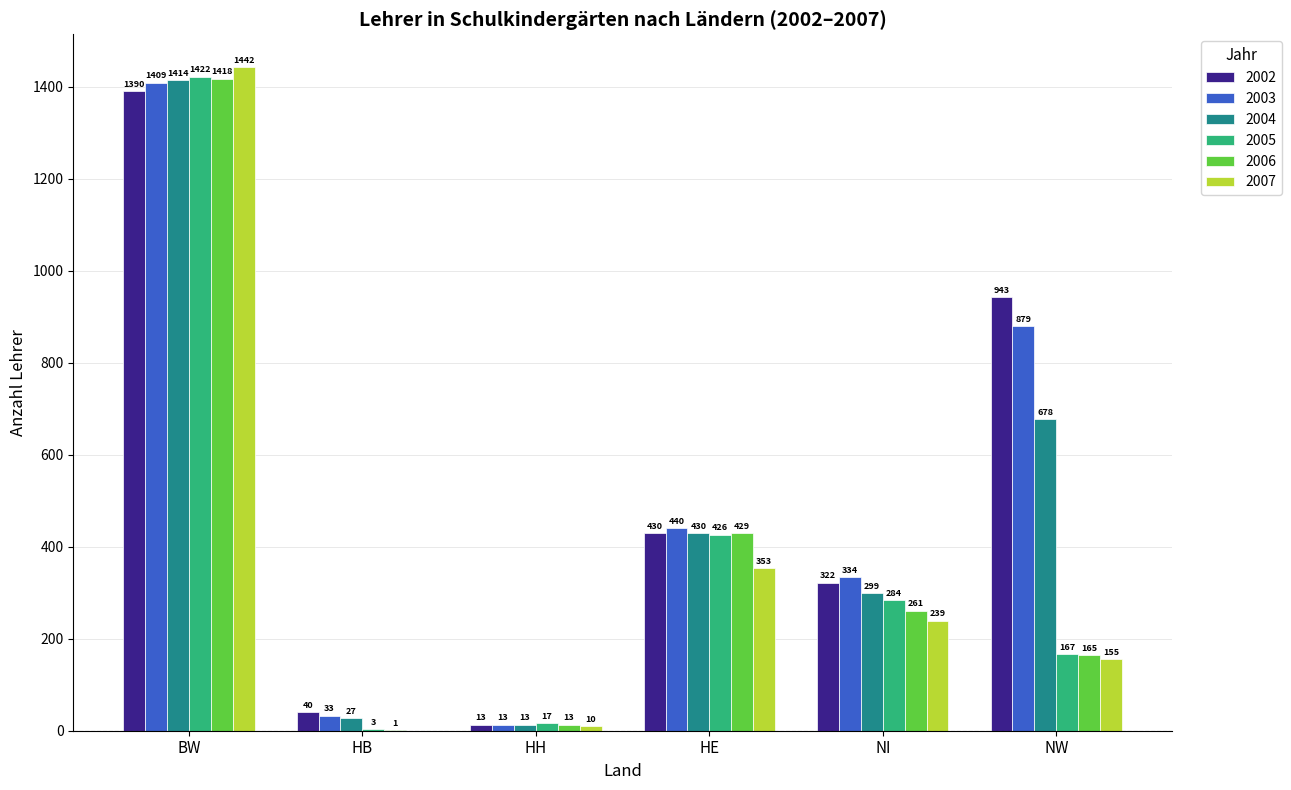

What are all the series names shown in the legend?

2002, 2003, 2004, 2005, 2006, 2007